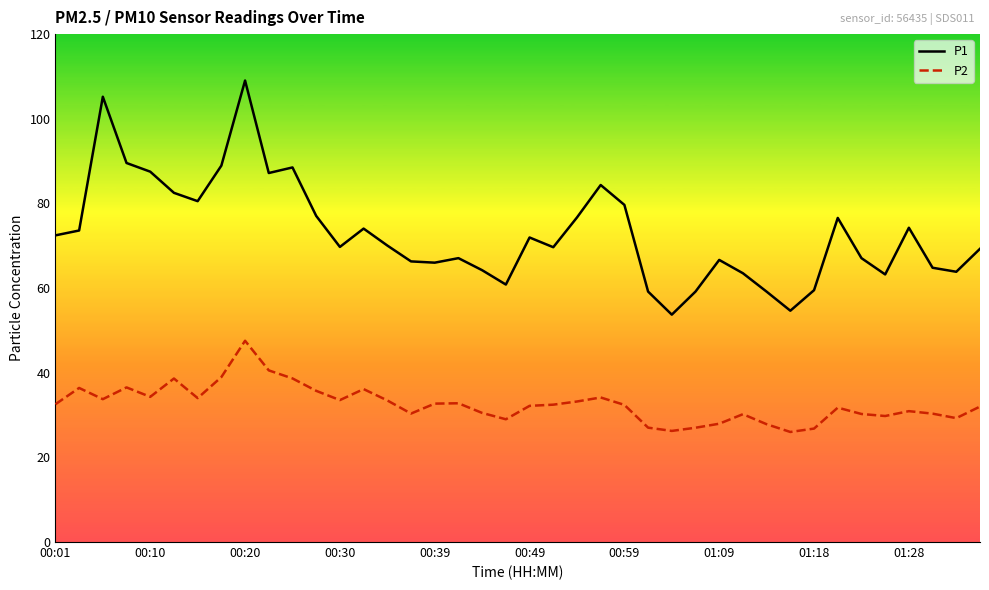

How many lines are shown in the chart?

2